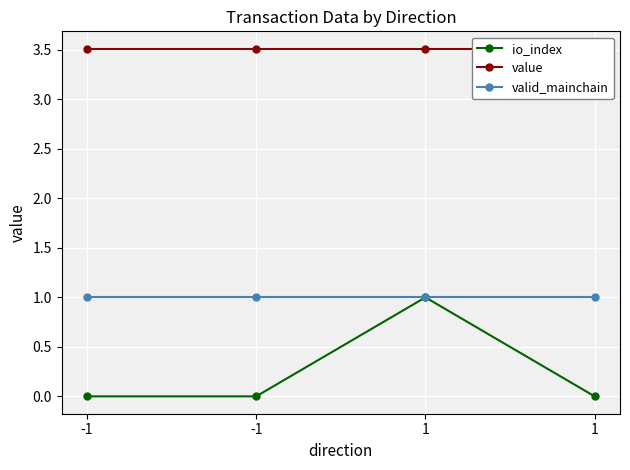

True or false: value has more than 0 interior local peaks.

False